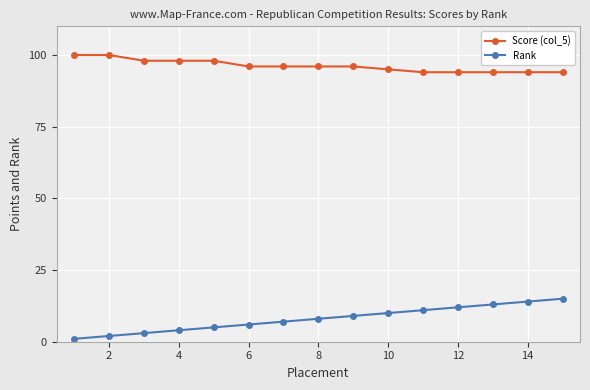

List the series in order of their peak value, lowest first.

Rank, Score (col_5)